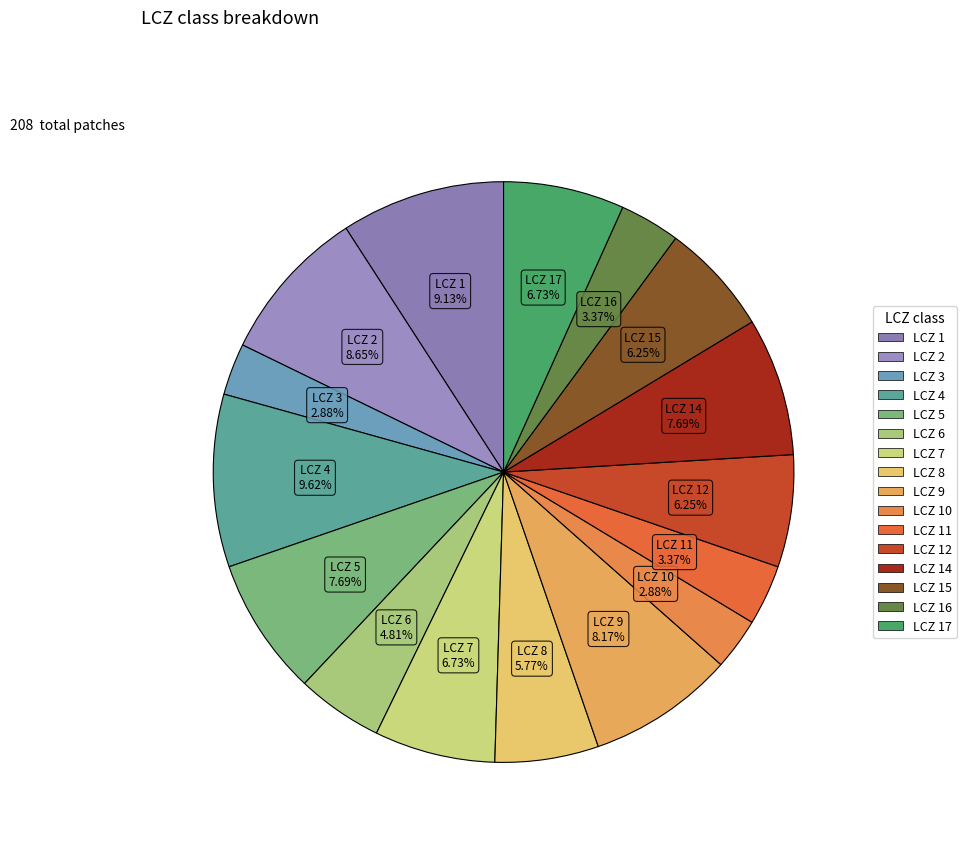

How many slices are in this pie chart?

16